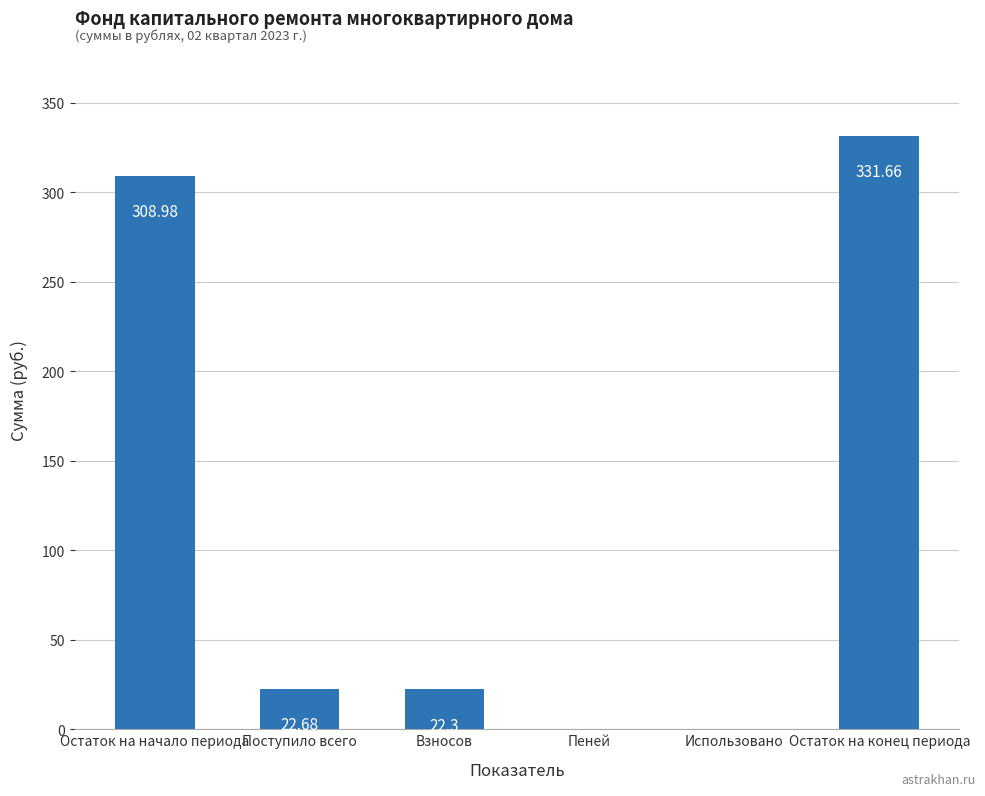

How many values are above zero?

5